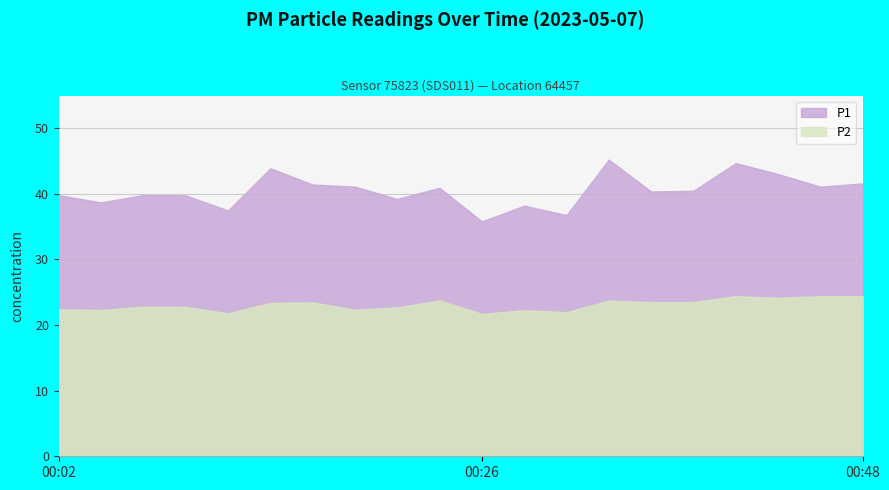

What are all the series names shown in the legend?

P1, P2